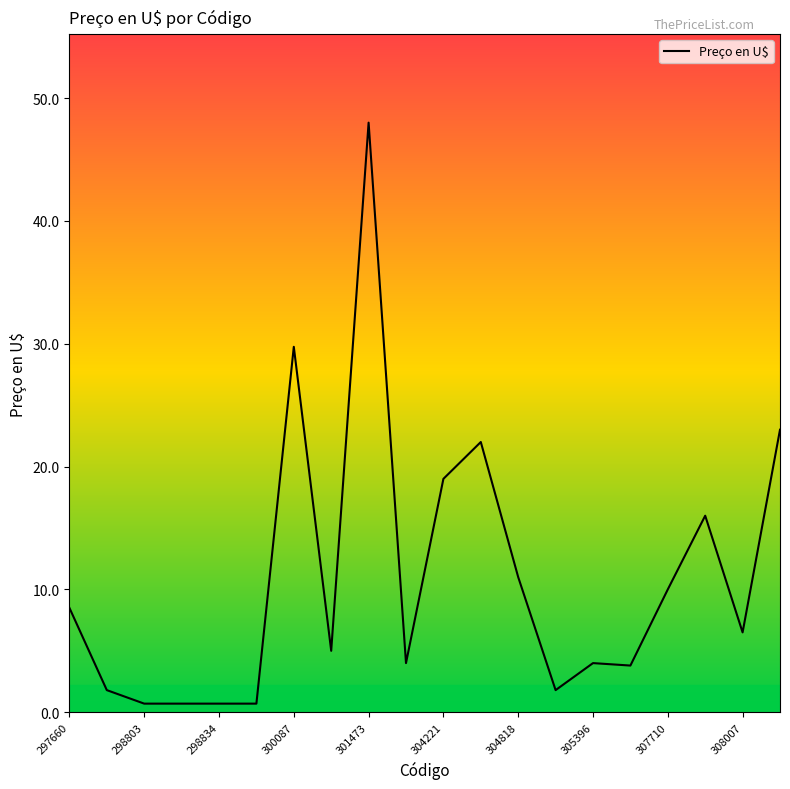

What is the difference between the maximum and minimum values?

47.3